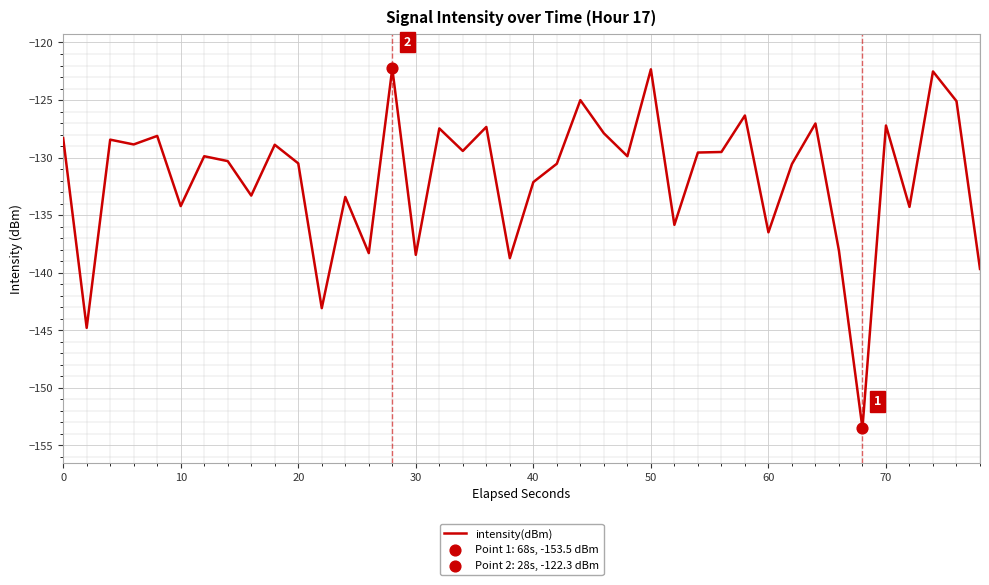

What is the minimum value shown in the chart?

-153.5